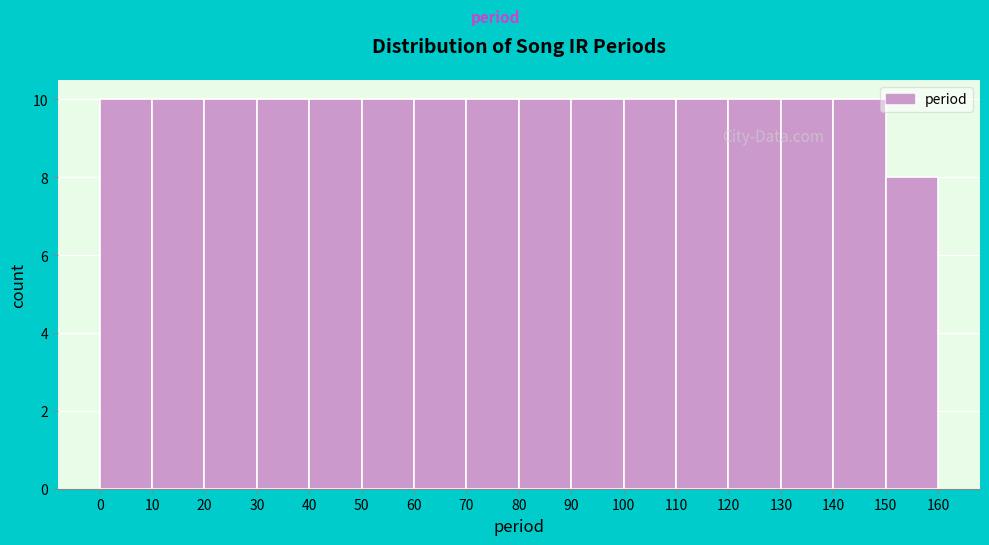

Reading left to right, transcribe this chart: for each bar, give the range it covers on the x-axis and its height. The values are not printed on the chart, so give them approximately, as read against the axis.

0 to 10: 10
10 to 20: 10
20 to 30: 10
30 to 40: 10
40 to 50: 10
50 to 60: 10
60 to 70: 10
70 to 80: 10
80 to 90: 10
90 to 100: 10
100 to 110: 10
110 to 120: 10
120 to 130: 10
130 to 140: 10
140 to 150: 10
150 to 160: 8